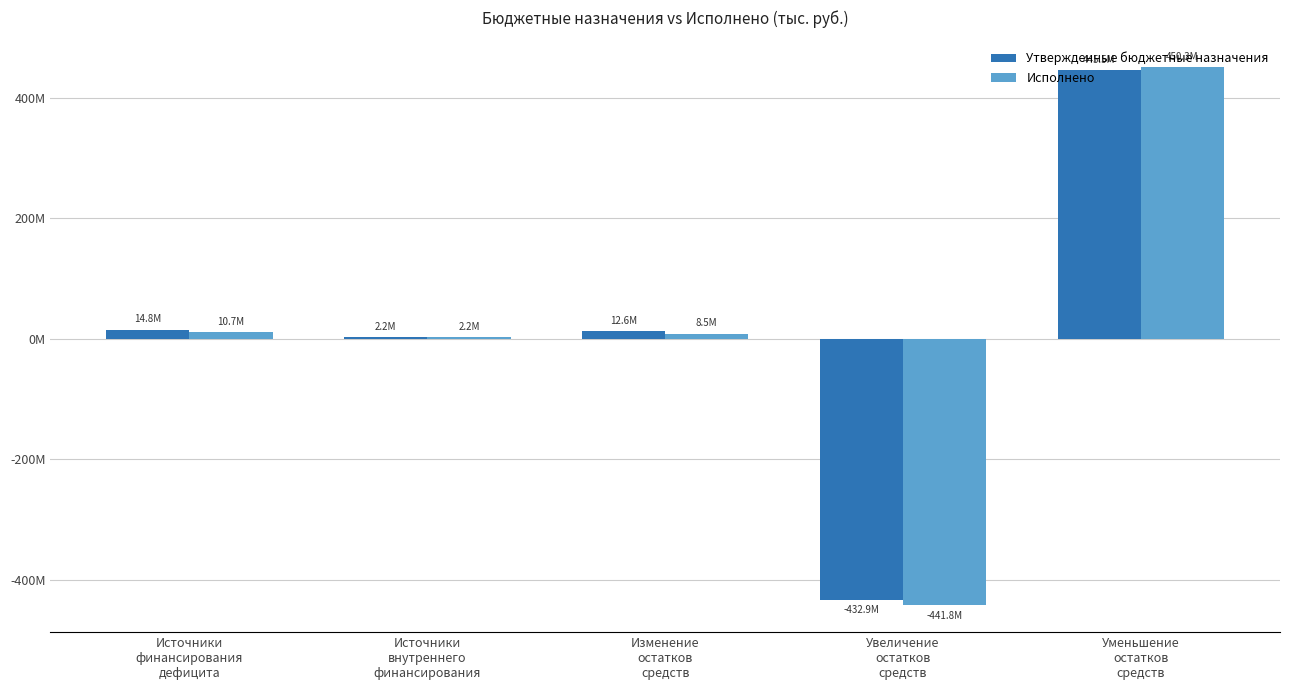

What are all the series names shown in the legend?

Утвержденные бюджетные назначения, Исполнено